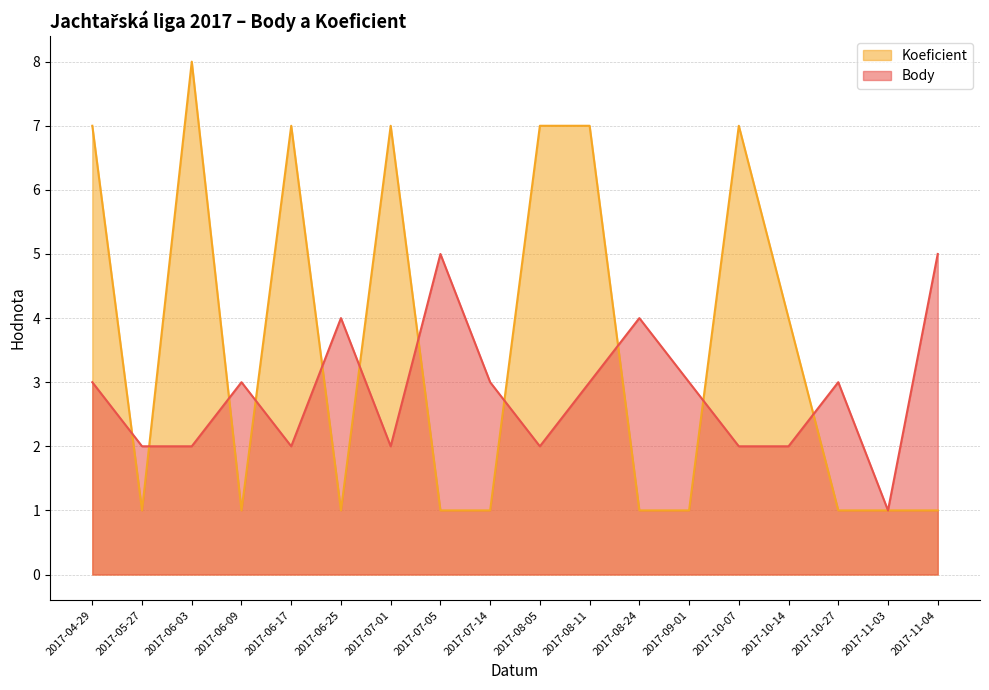

After their last crossing, which series has the higher values: Koeficient or Body?

Body